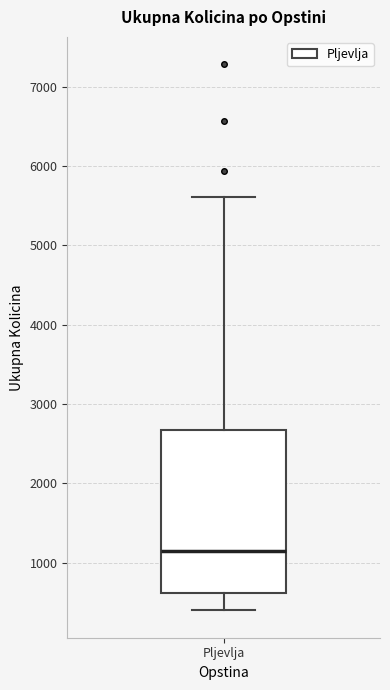

Transcribe this box plot: give where the median line is, the range the box spans, and where the two whiskers end, as read against the y-axis. The values are not printed on the chart, so give them approximately, as read against the axis.

median 1100, box 600 to 2700, whiskers 400 to 5600